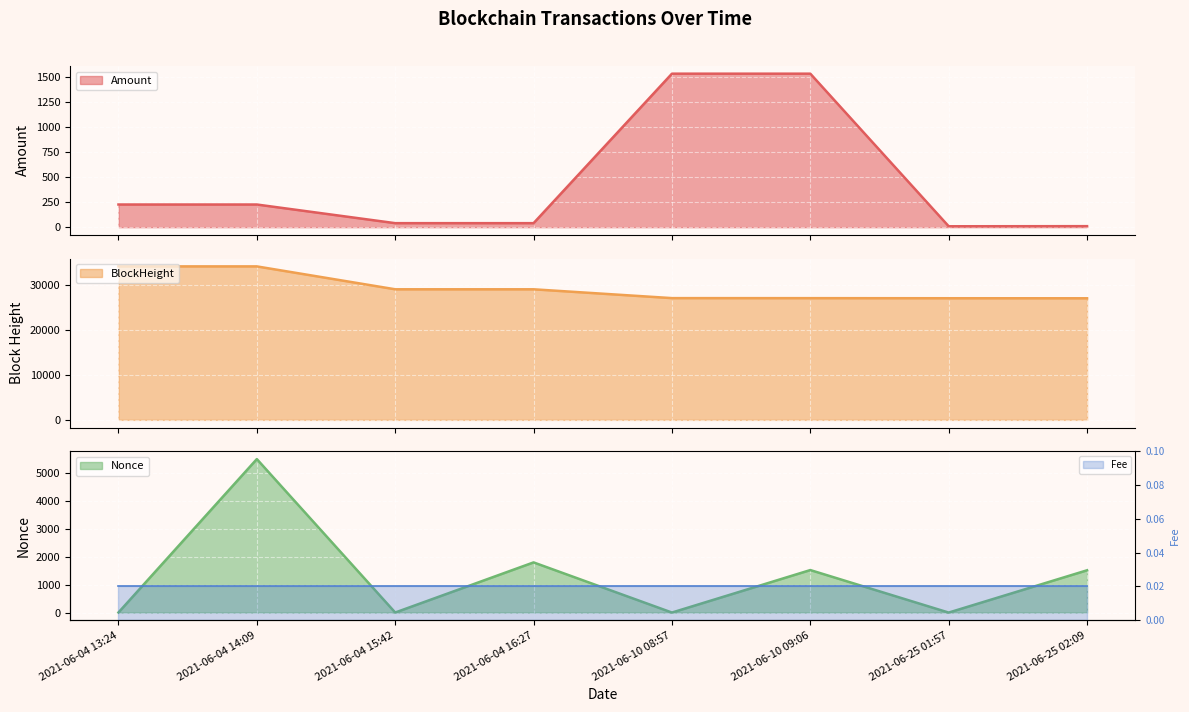

True or false: Fee line and BlockHeight line intersect in this chart.

False